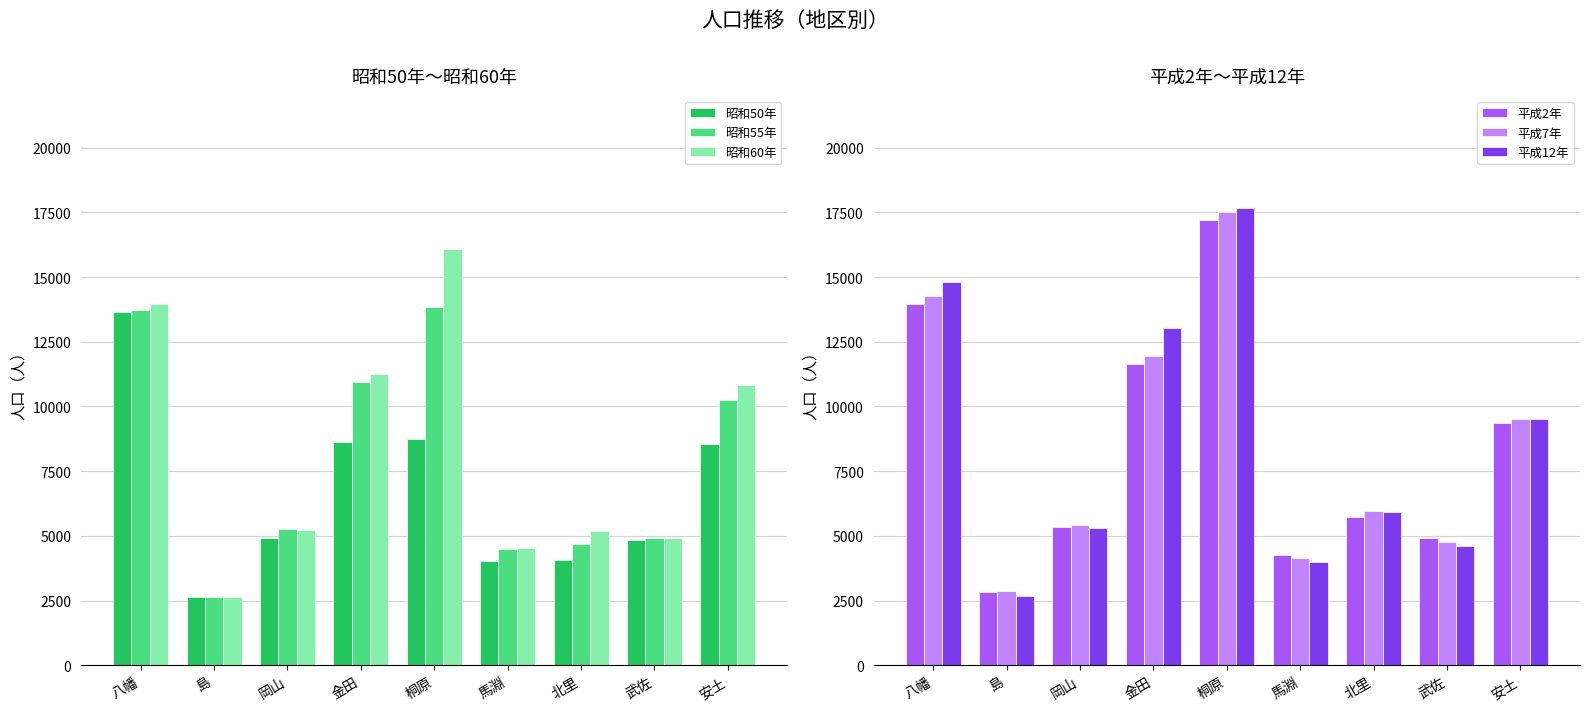

How many data points in 平成12年 are less than 5929?

4